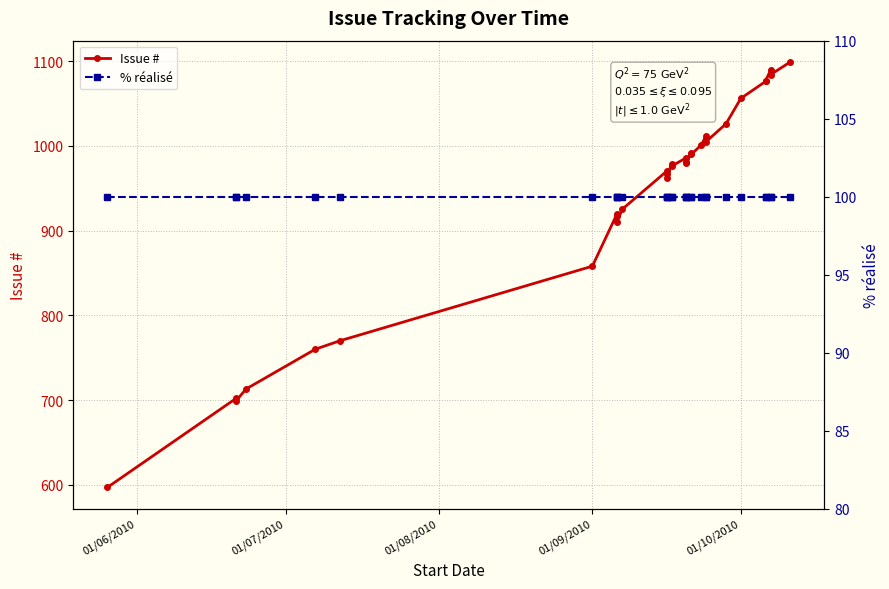

List the series in order of their overall mean, lowest first.

% réalisé, Issue #